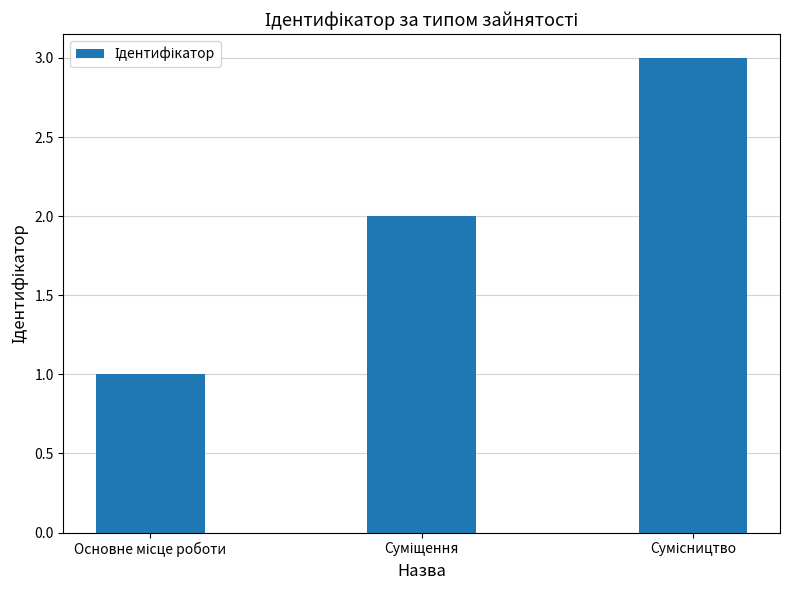

Reading left to right, transcribe all the data shown in this chart.

1	2	3